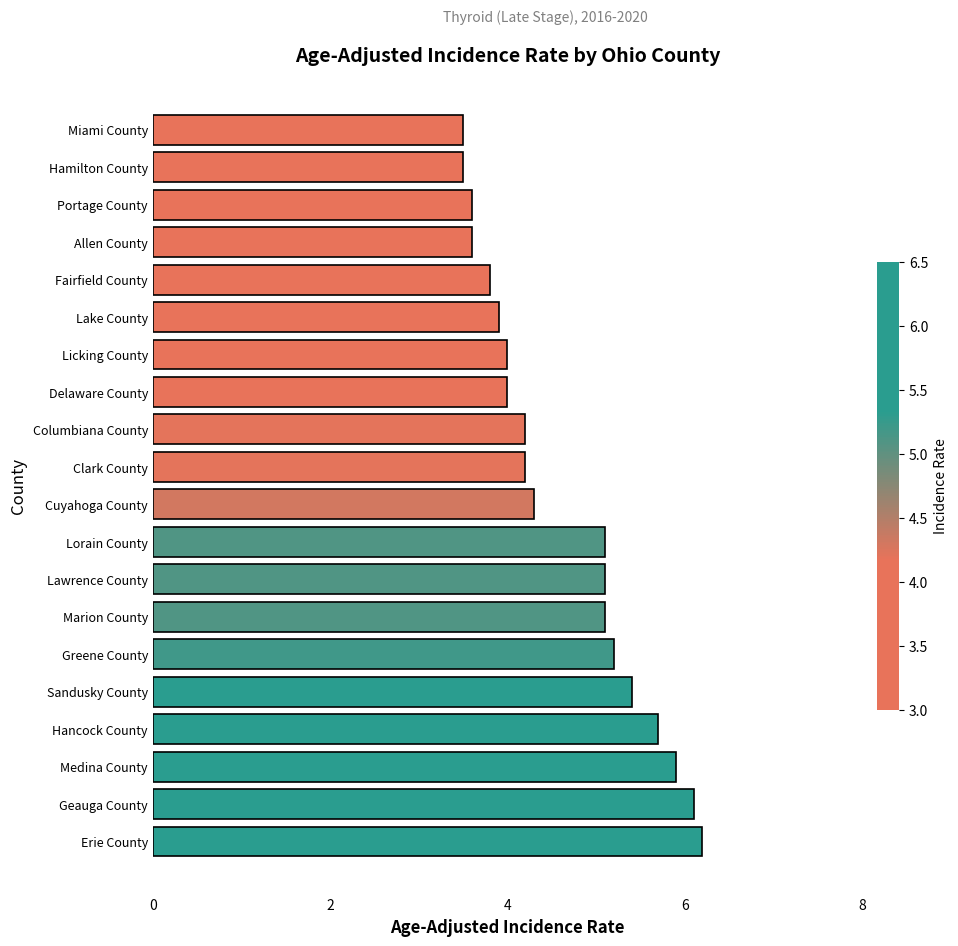

Read the value at Miami County.

3.5